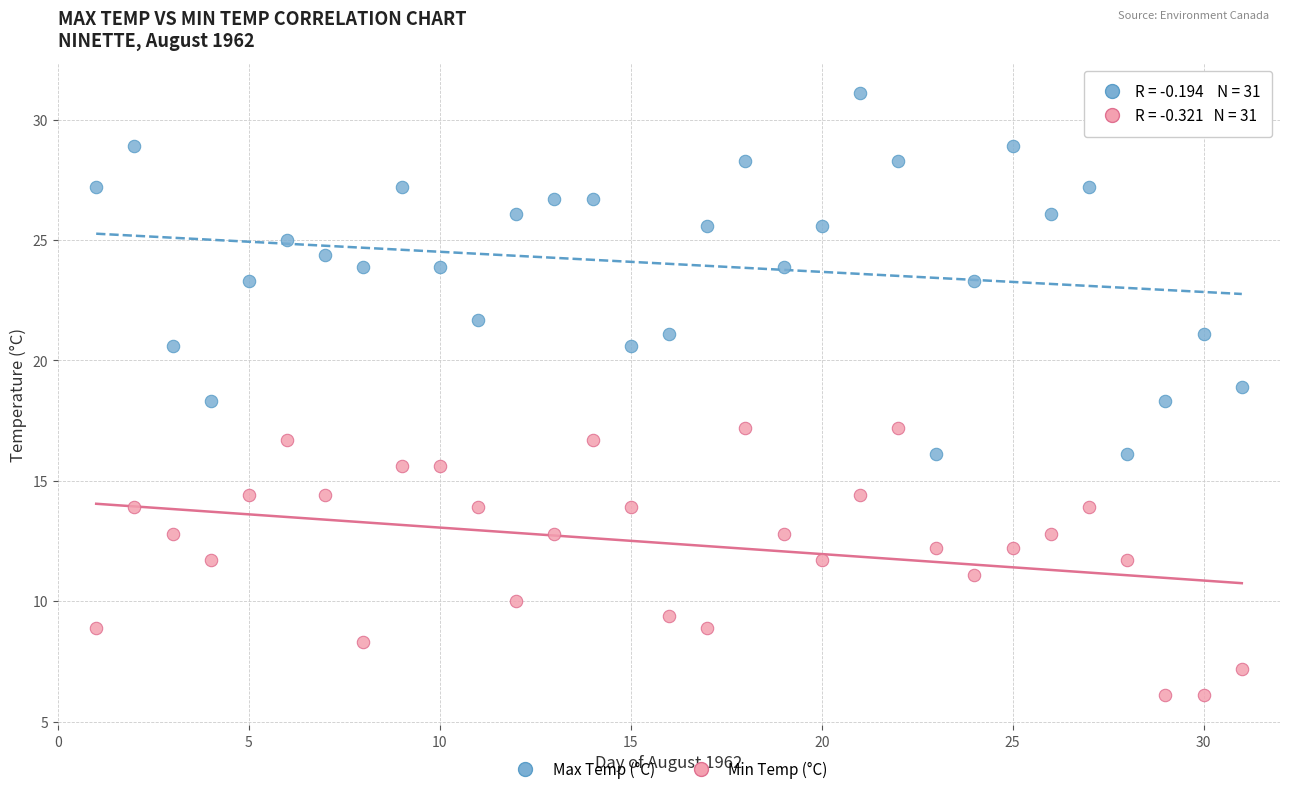

Across all data points, what is the range of X values (max minus min)?

30.0